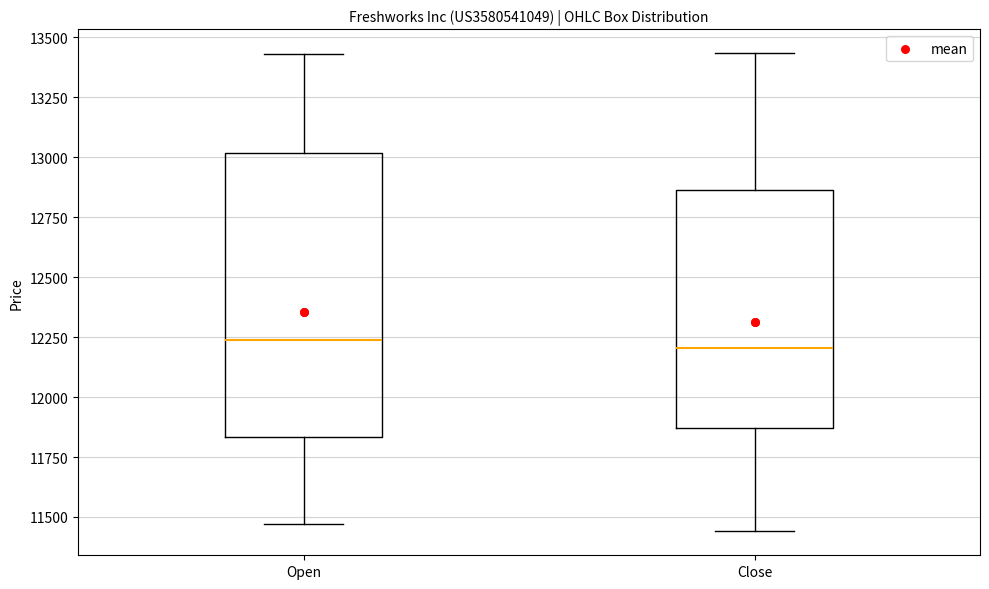

Reading left to right, transcribe this box plot: for each box, give where its median line is, the range the box spans, and where its two whiskers end, as read against the y-axis. The values are not printed on the chart, so give them approximately, as read against the axis.

Open: median 12250, box 11850 to 13000, whiskers 11450 to 13450
Close: median 12200, box 11850 to 12850, whiskers 11450 to 13450